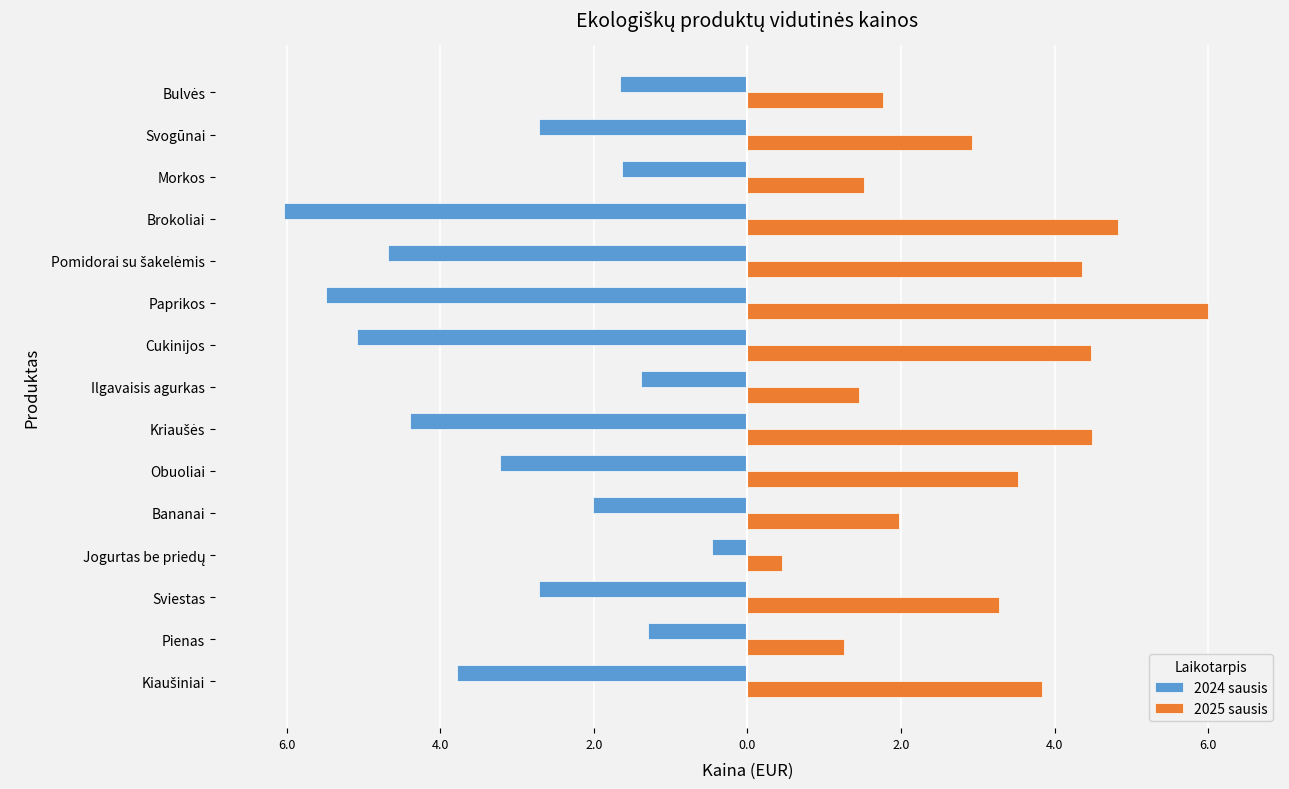

At which category does the chart reach its minimum across all series?

Brokoliai